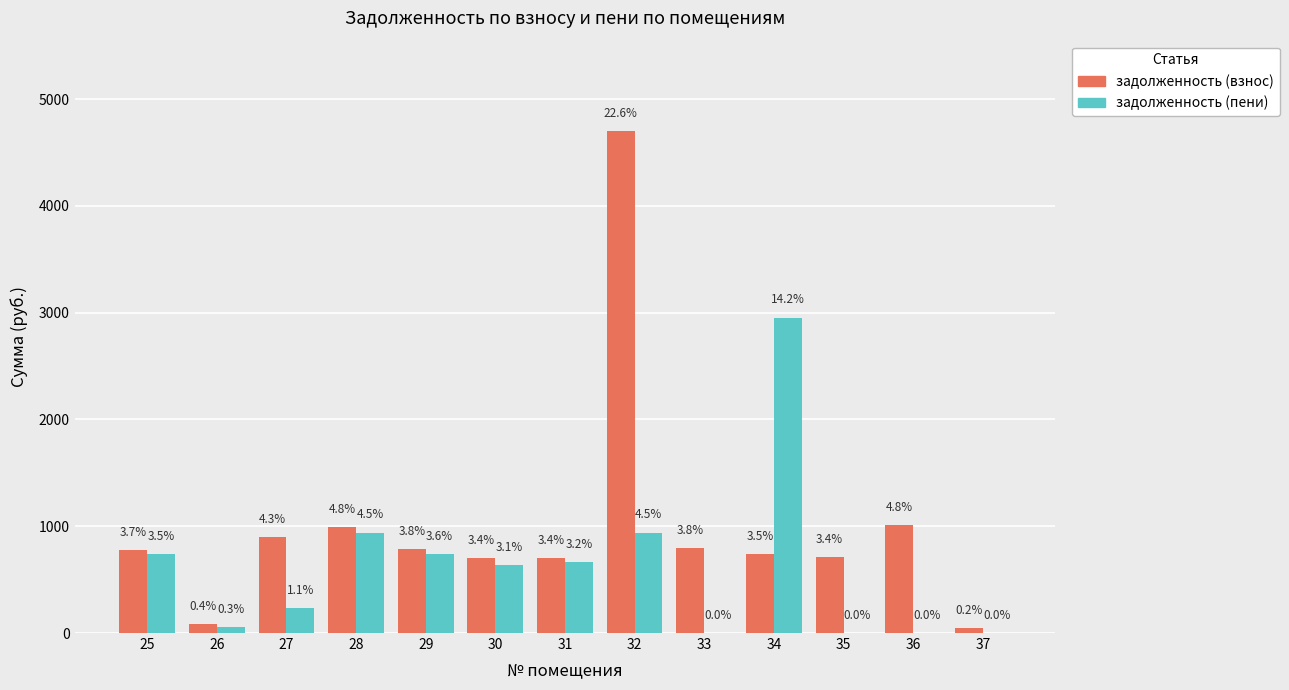

What are all the series names shown in the legend?

задолженность (взнос), задолженность (пени)